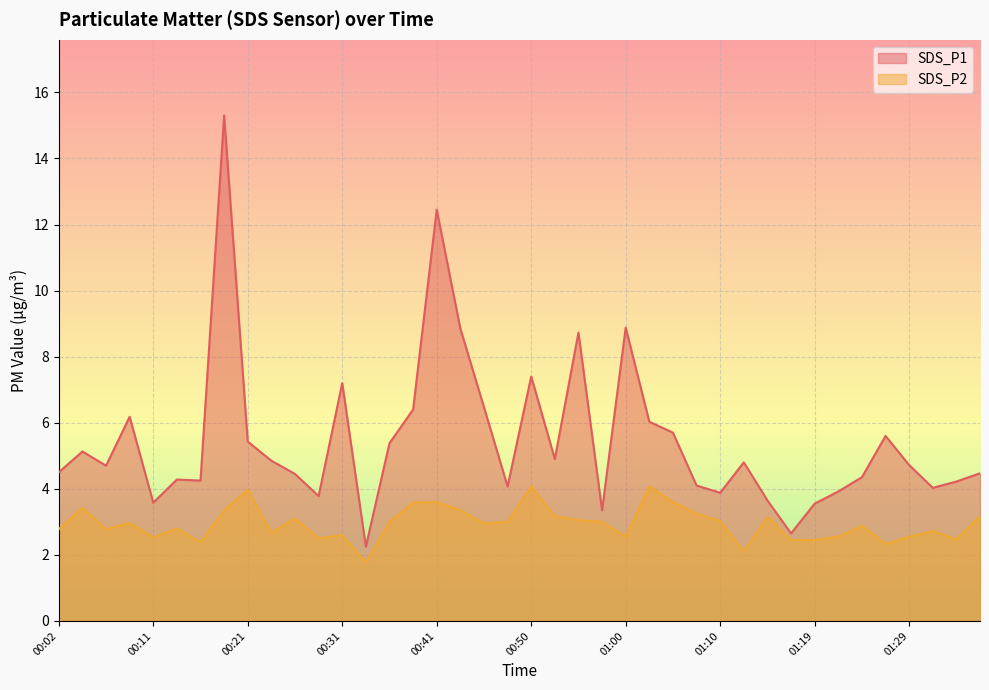

True or false: SDS_P1 and SDS_P2 intersect in this chart.

False